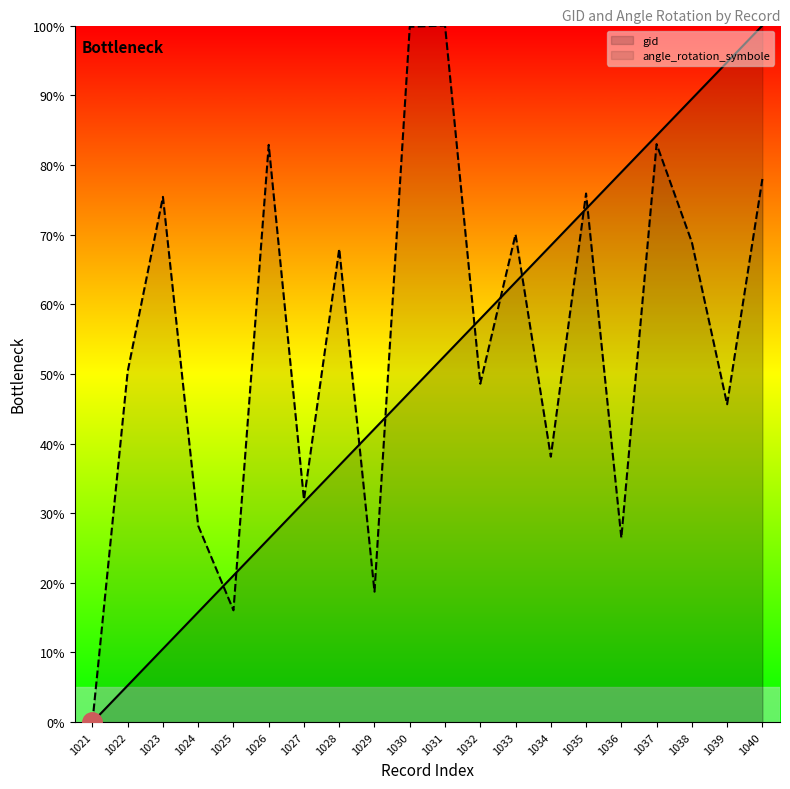

Which category has the highest value in the angle_rotation_symbole series?

1031